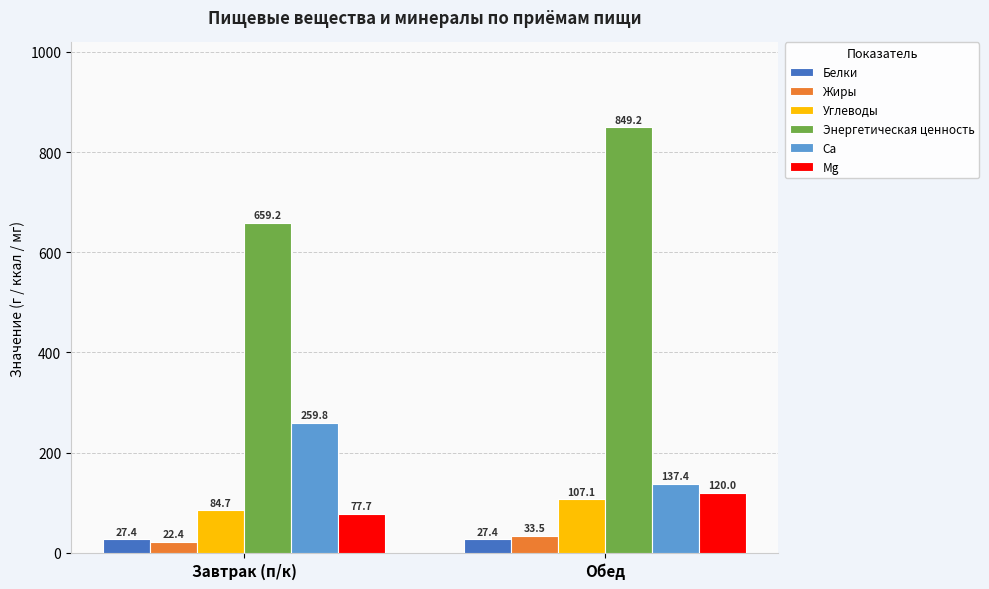

Which label corresponds to the largest value in the chart?

Обед